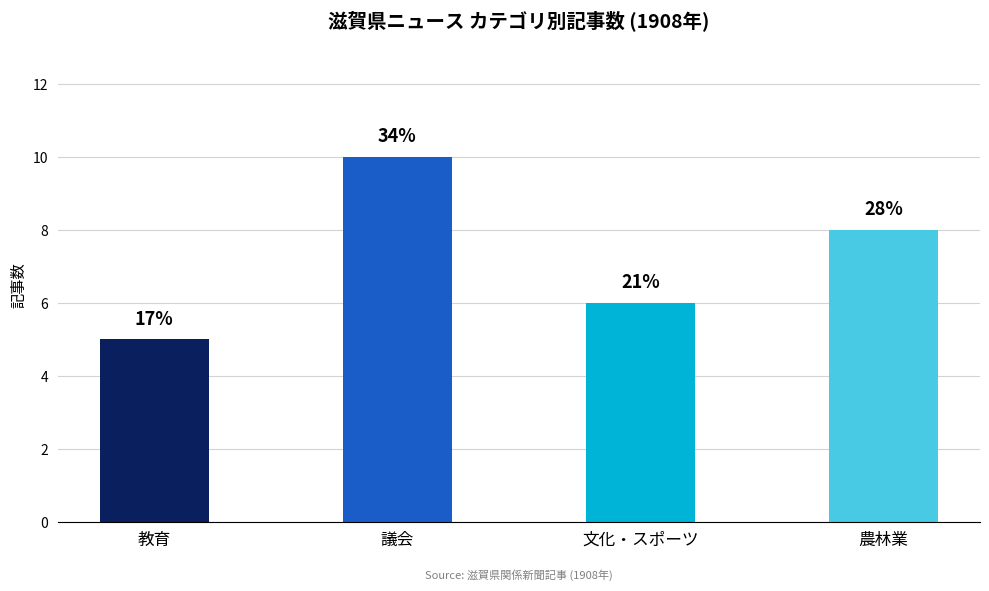

What is the ratio of the value at 文化・スポーツ to the value at 議会?

0.6